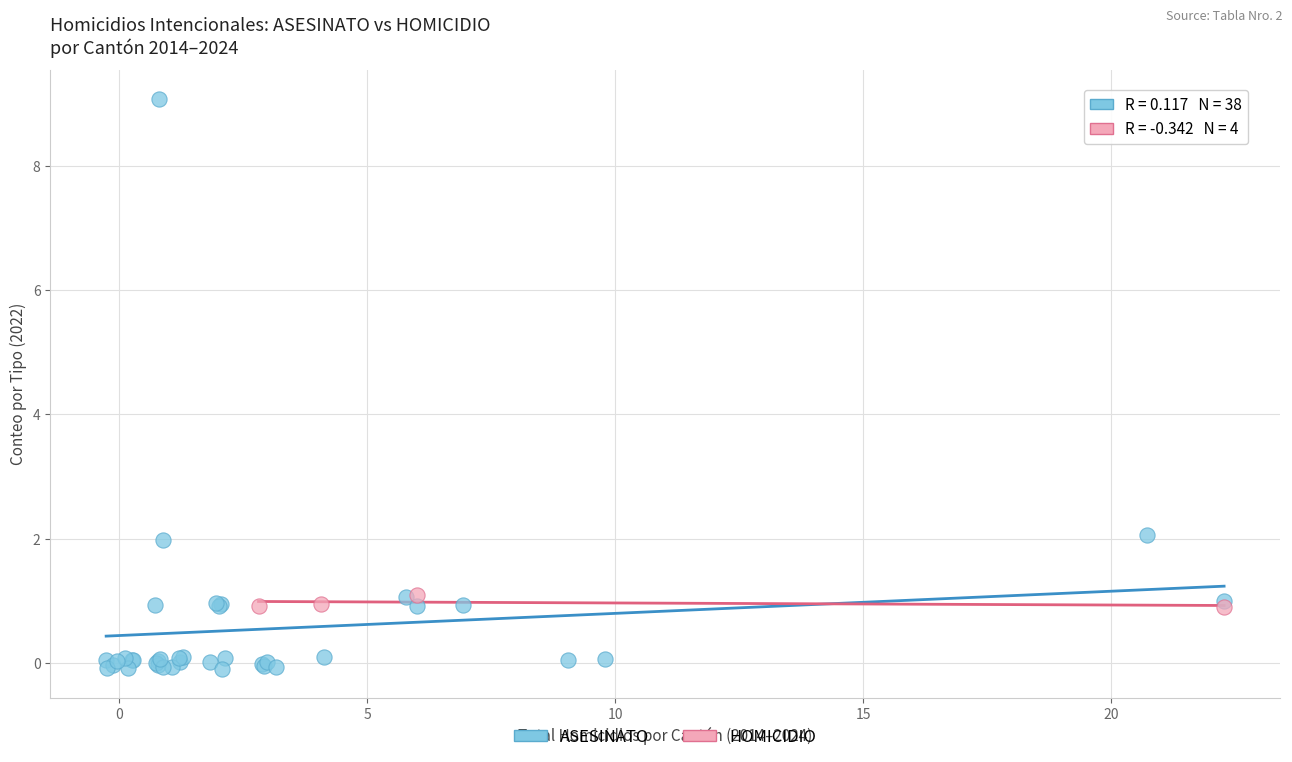

Which series contains the lowest Y value?

ASESINATO